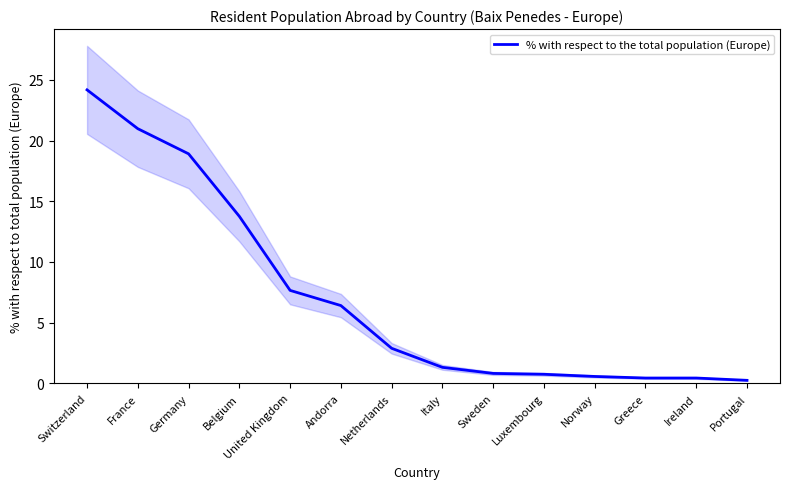

How many data points does each series have?

14